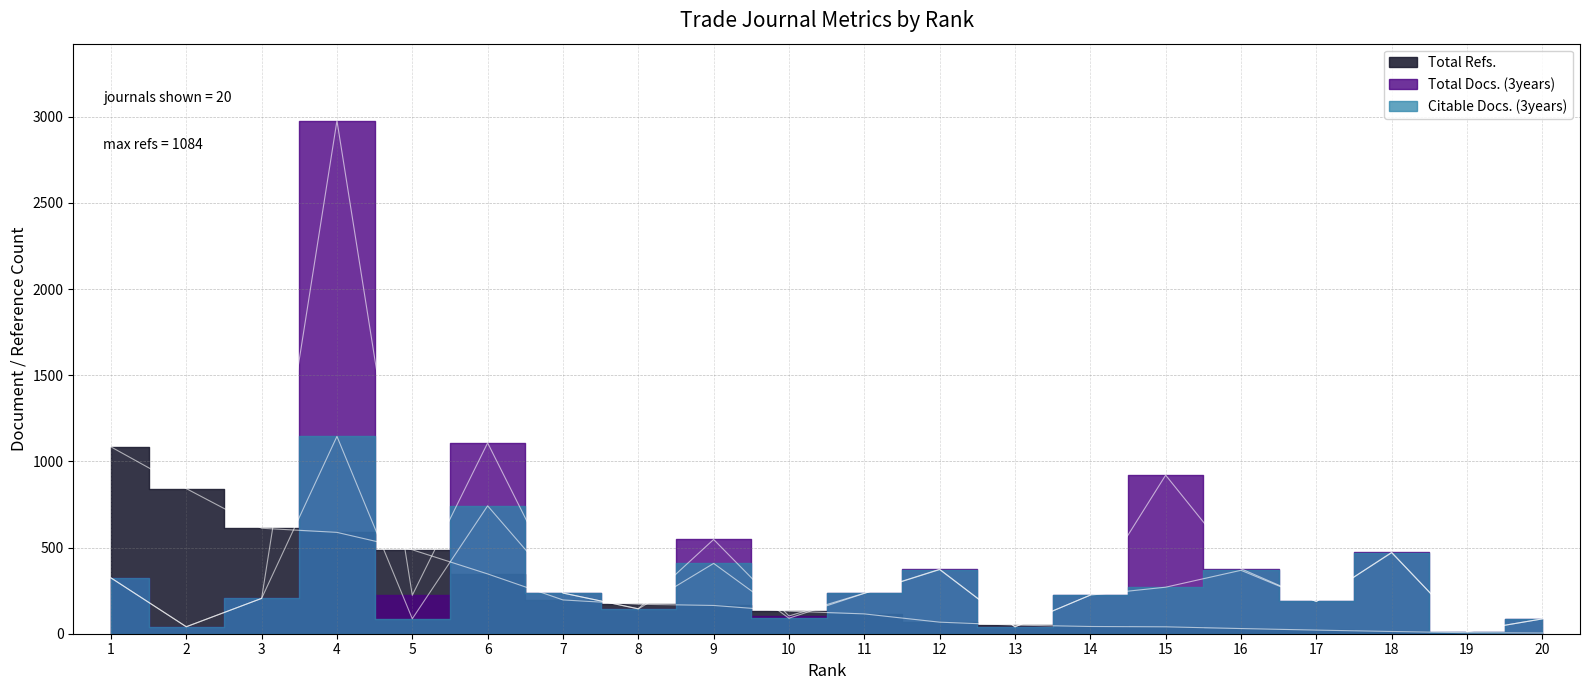

How many values in the Total Docs. (3years) series are below 235?

10